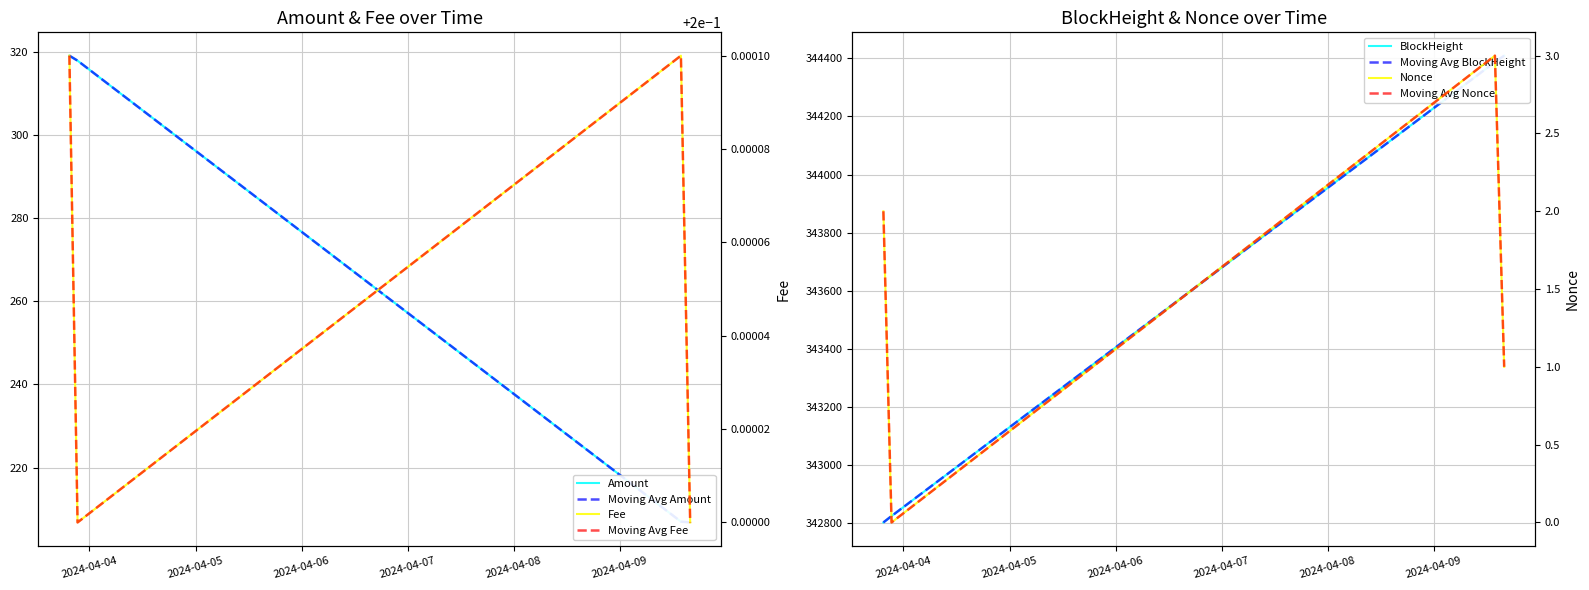

Reading right to left, transcribe all the data shown in this chart.

Amount: 206.8	207.0	317.8	319.0
Fee: 0.2	0.2	0.2	0.2
BlockHeight: 344409.0	344387.0	342825.0	342803.0
Nonce: 1.0	3.0	0.0	2.0